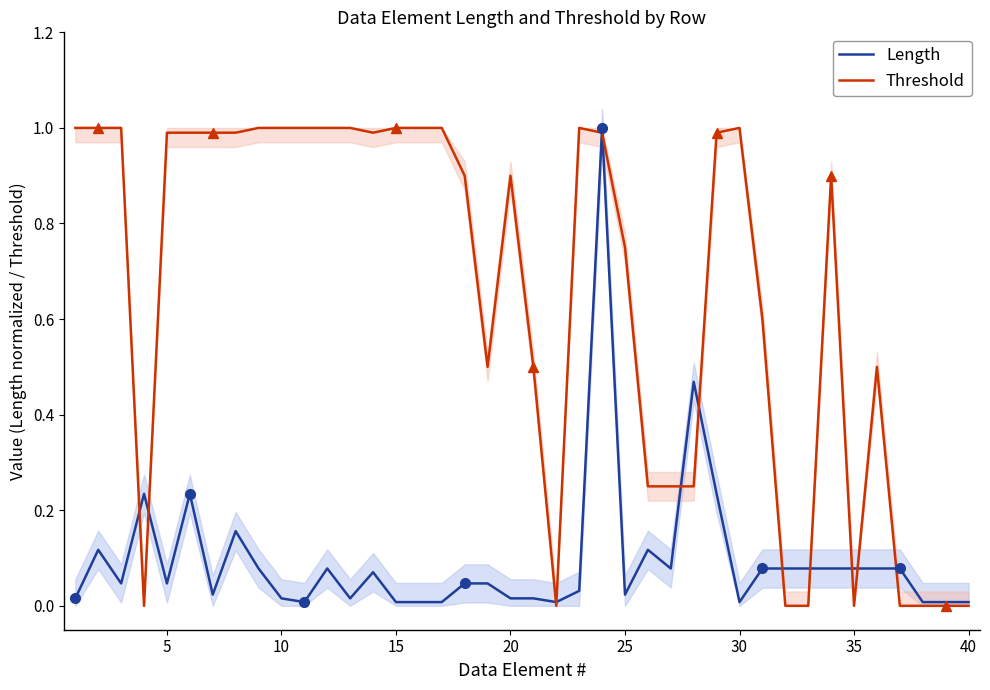

What are all the series names shown in the legend?

Length, Threshold